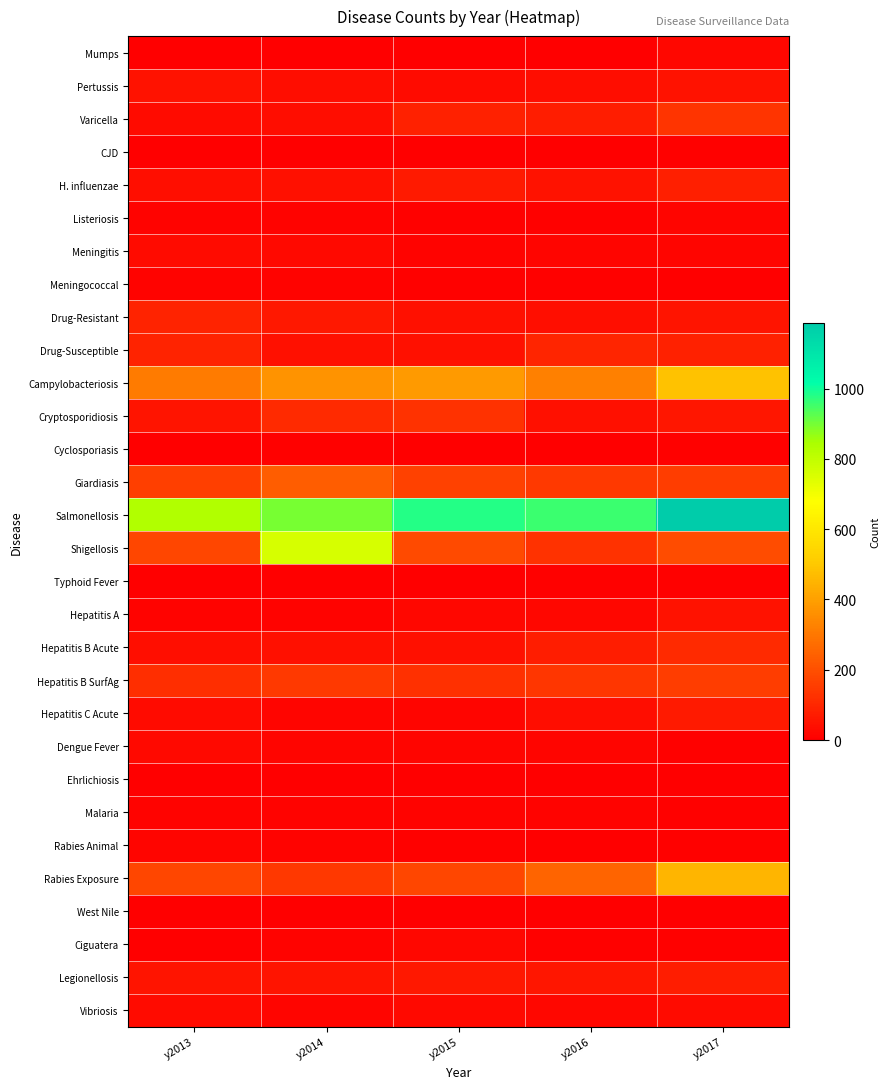

List the series in order of their peak value, lowest first.

West Nile, Ehrlichiosis, CJD, Cyclosporiasis, Typhoid Fever, Meningococcal, Malaria, Listeriosis, Rabies Animal, Mumps, Ciguatera, Dengue Fever, Meningitis, Vibriosis, Pertussis, Hepatitis A, Hepatitis C Acute, Legionellosis, H. influenzae, Drug-Resistant, Drug-Susceptible, Hepatitis B Acute, Cryptosporidiosis, Varicella, Hepatitis B SurfAg, Giardiasis, Rabies Exposure, Campylobacteriosis, Shigellosis, Salmonellosis